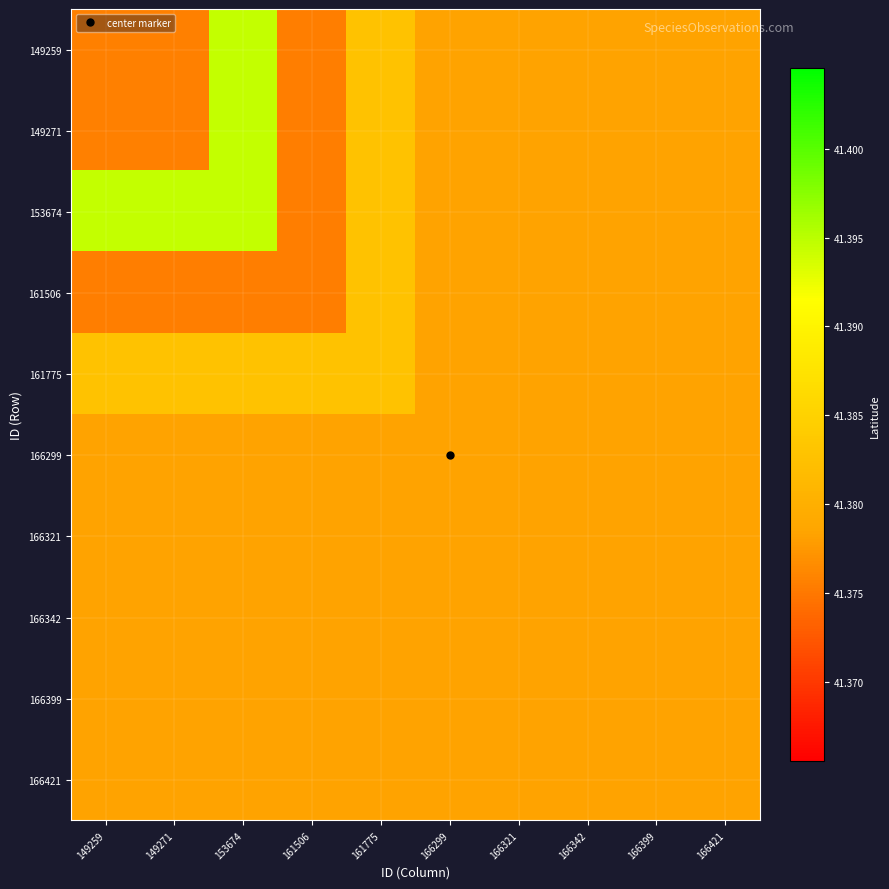

What is the total value across all series at 161775?

413.8